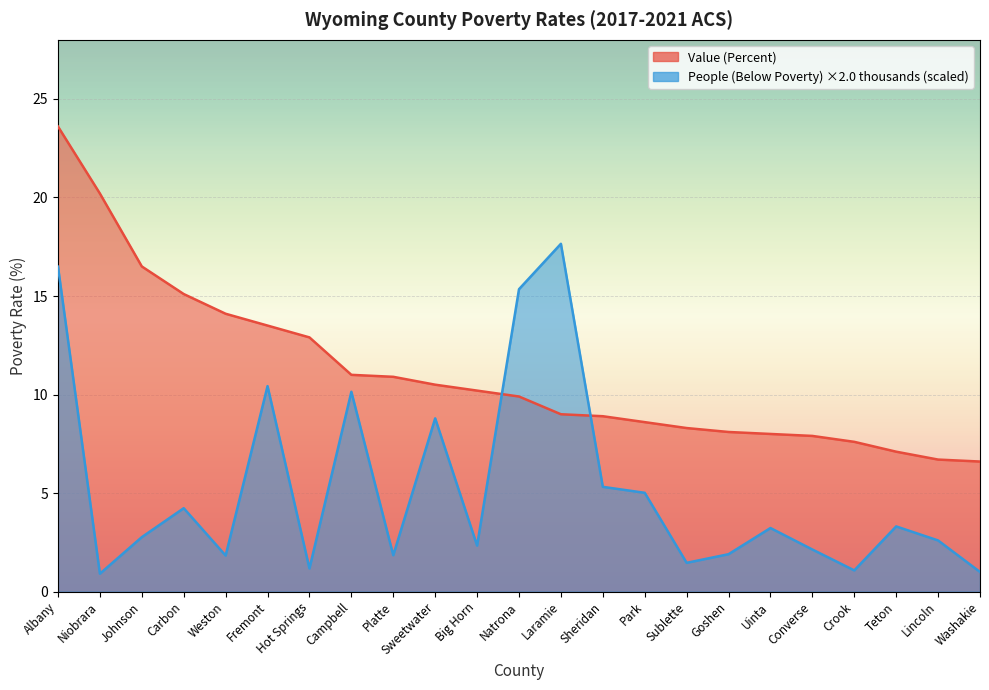

Between Big Horn and Converse, which series saw the biggest shift?

Value (Percent)